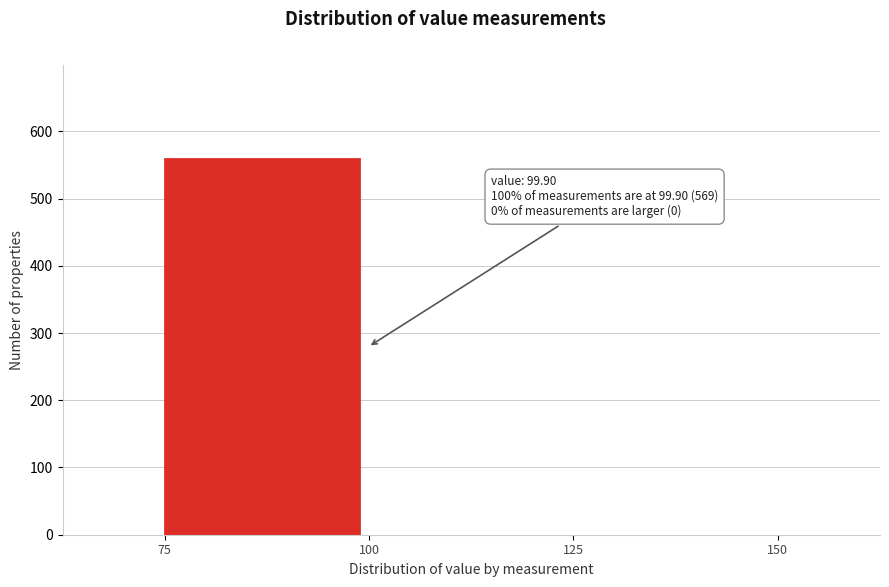

What is the sum of the values at 100 and 75?

559